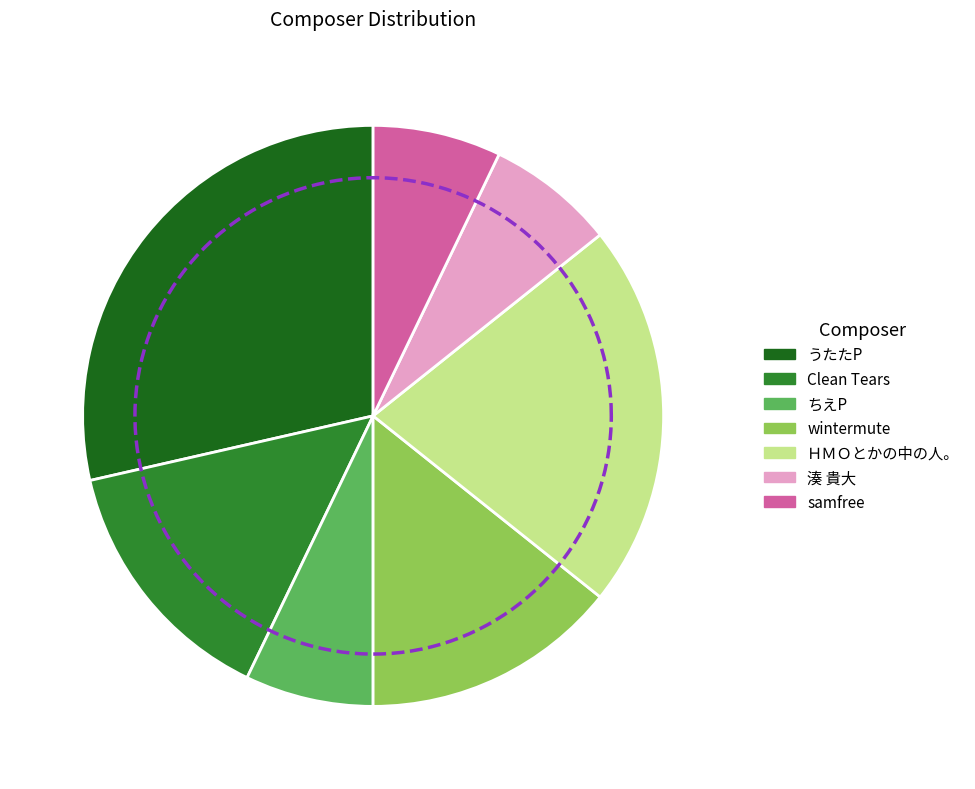

What portion of the pie excludes ちえP?

92.9%